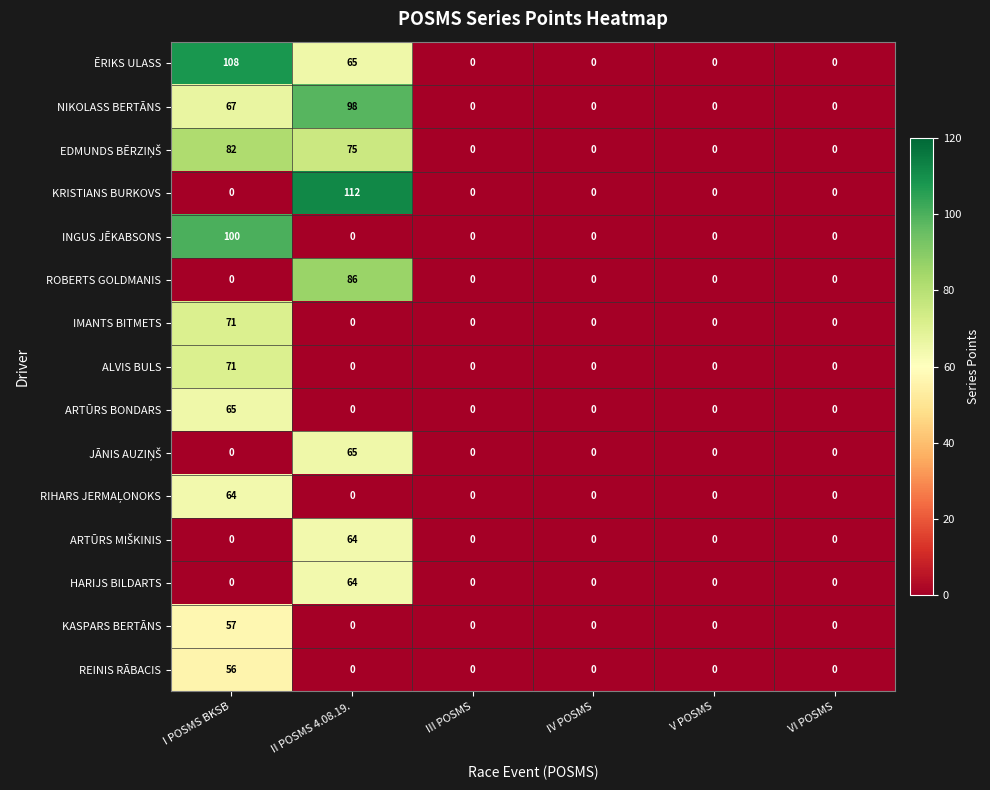

Which series has the largest total across all categories?

ĒRIKS ULASS